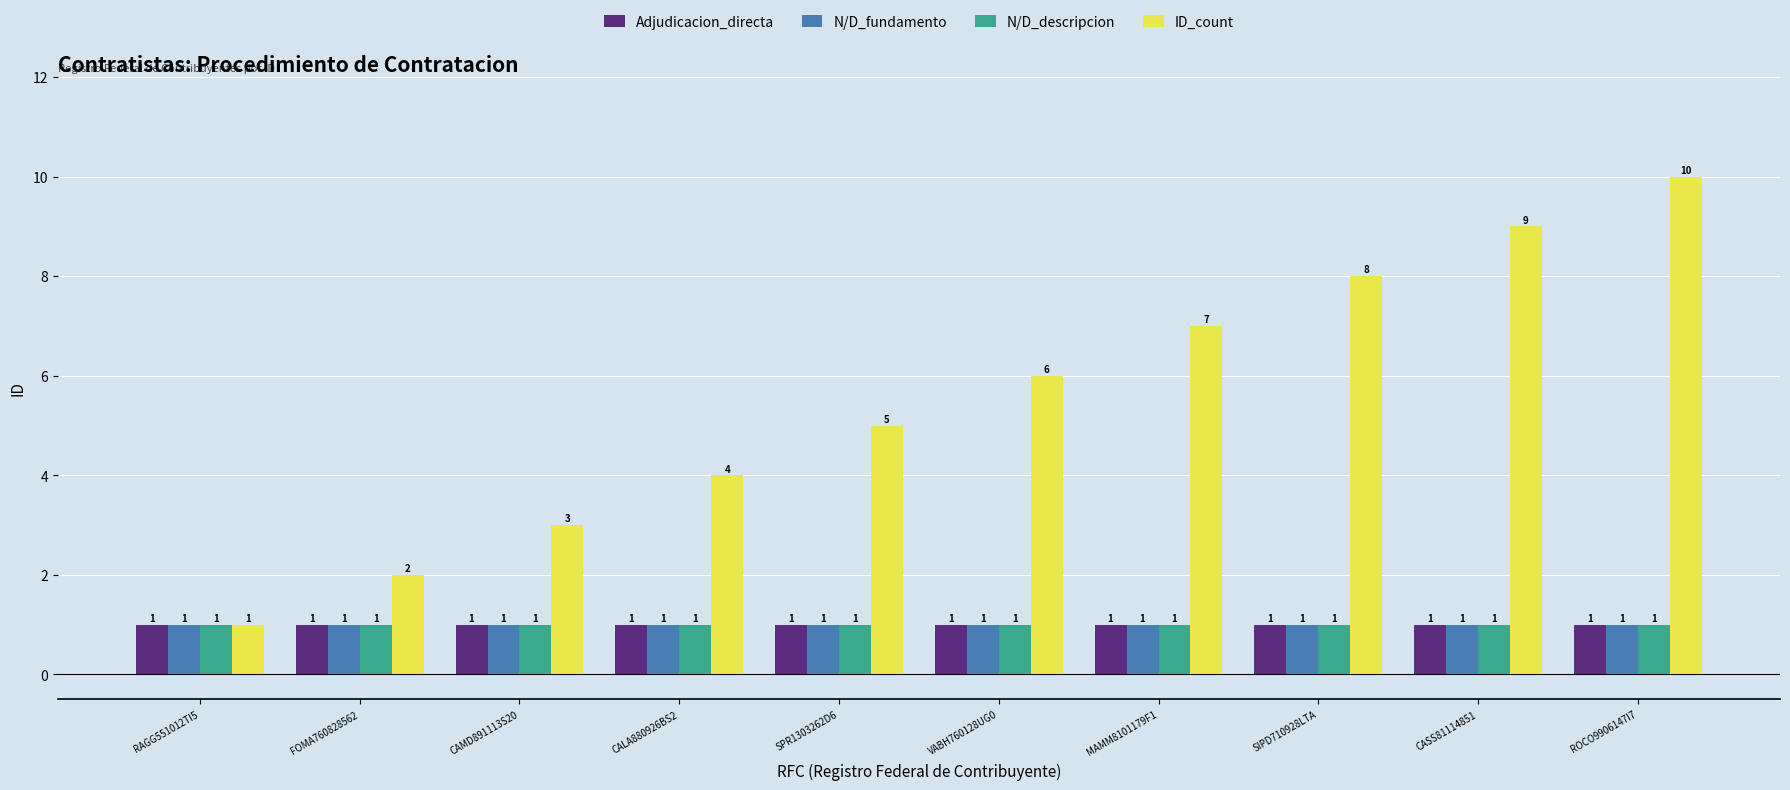

What is the greatest value displayed?

10